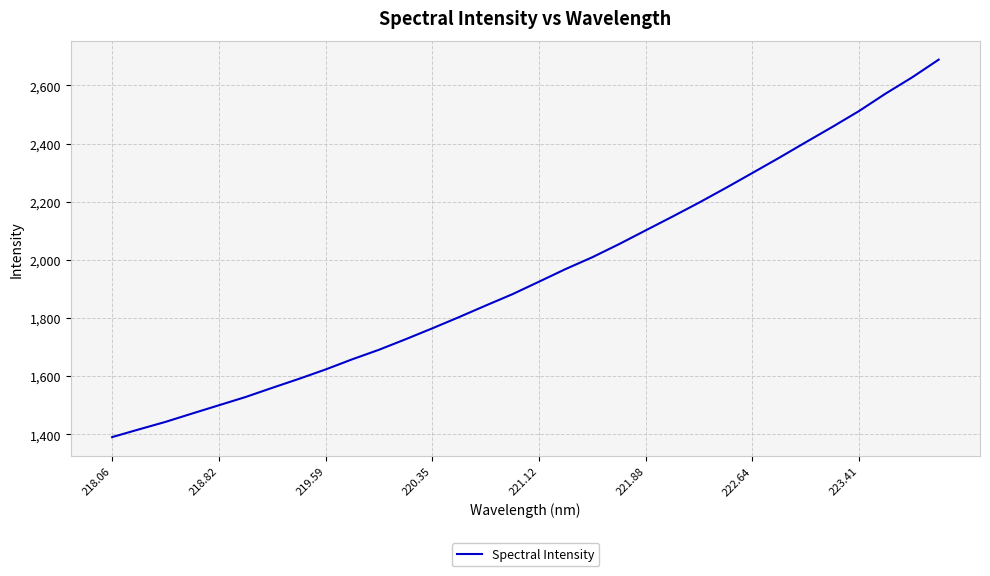

True or false: there are more than 0 points higher than both neighbors.

False